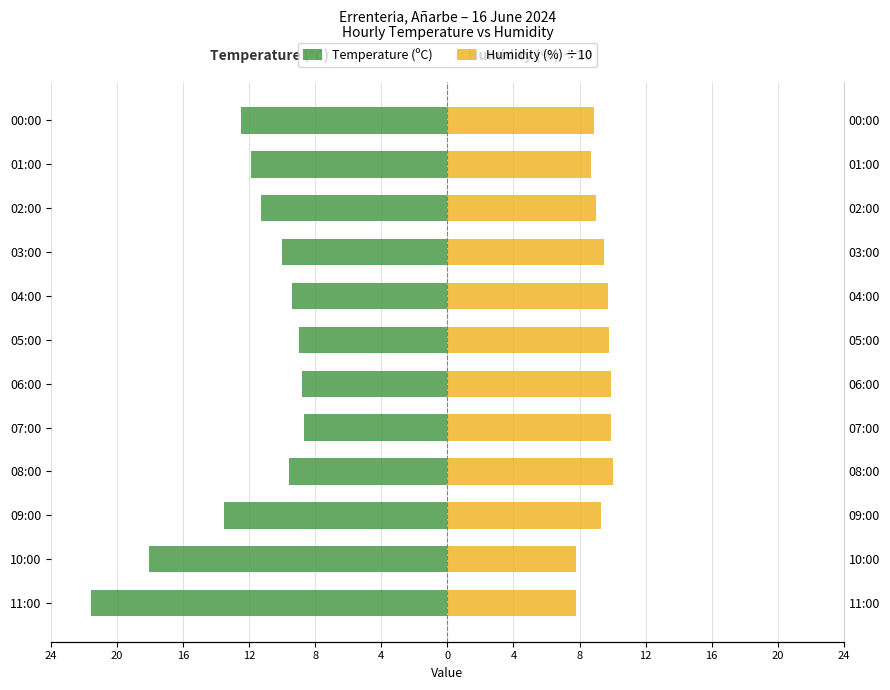

True or false: Humidity (%) ÷10 has a value of 14.6 at 09:00.

False